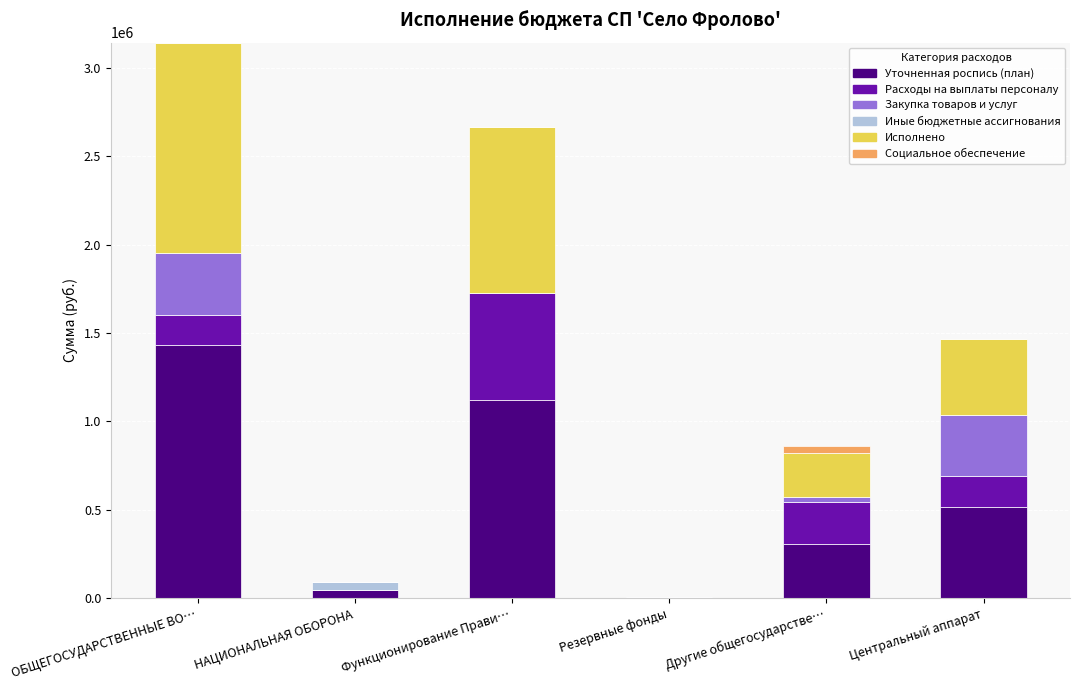

At which category is the sum across all series the highest?

ОБЩЕГОСУДАРСТВЕННЫЕ ВО…